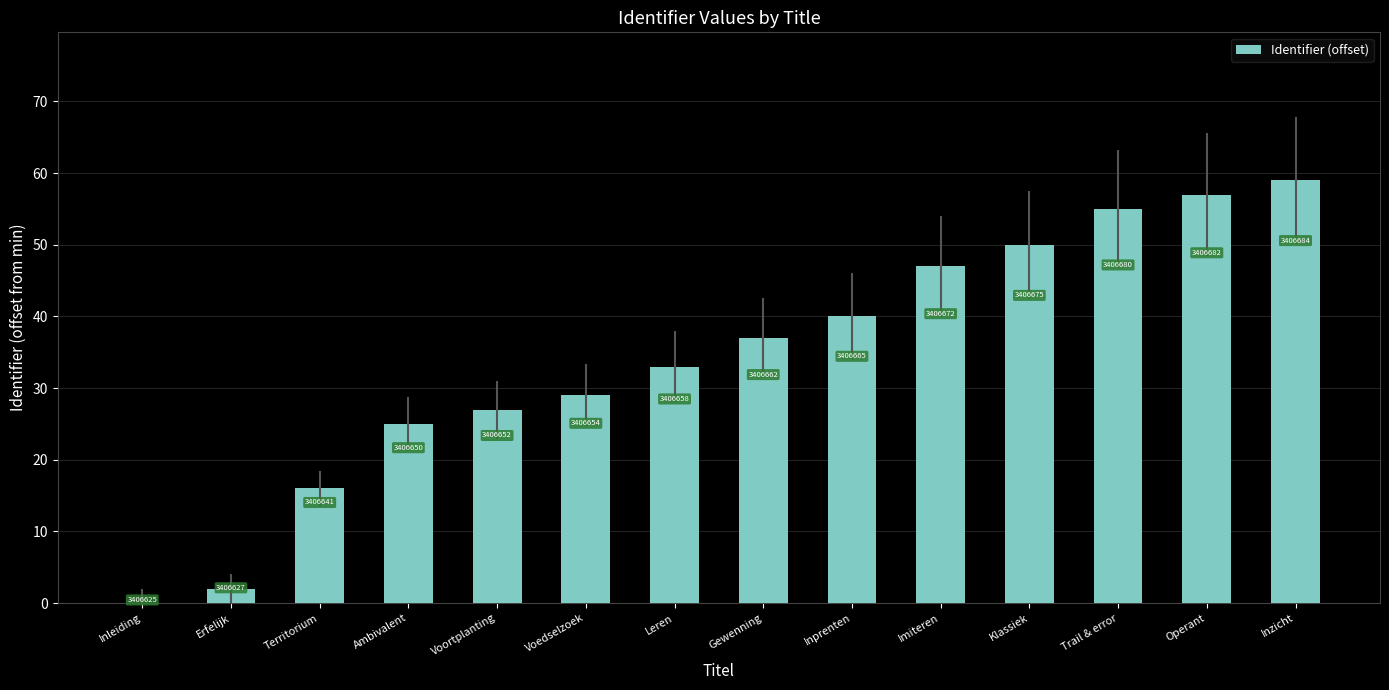

Are the bars horizontal?

No